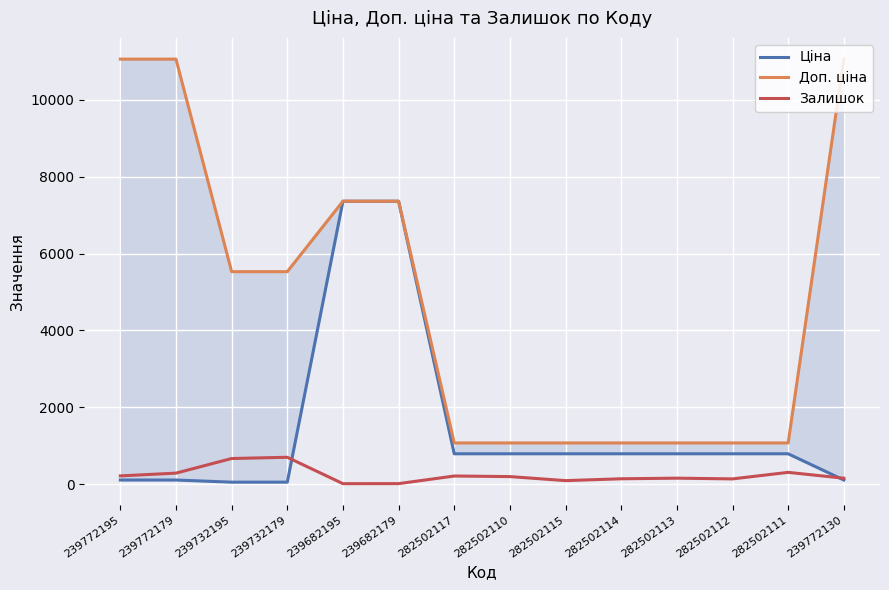

True or false: Залишок and Доп. ціна cross at least once.

False